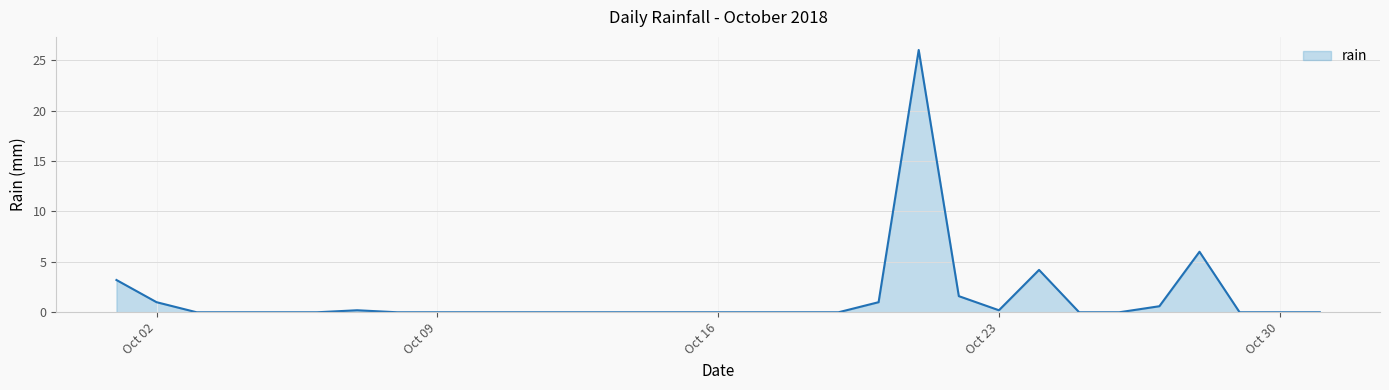

What is the maximum value shown in the chart?

26.0